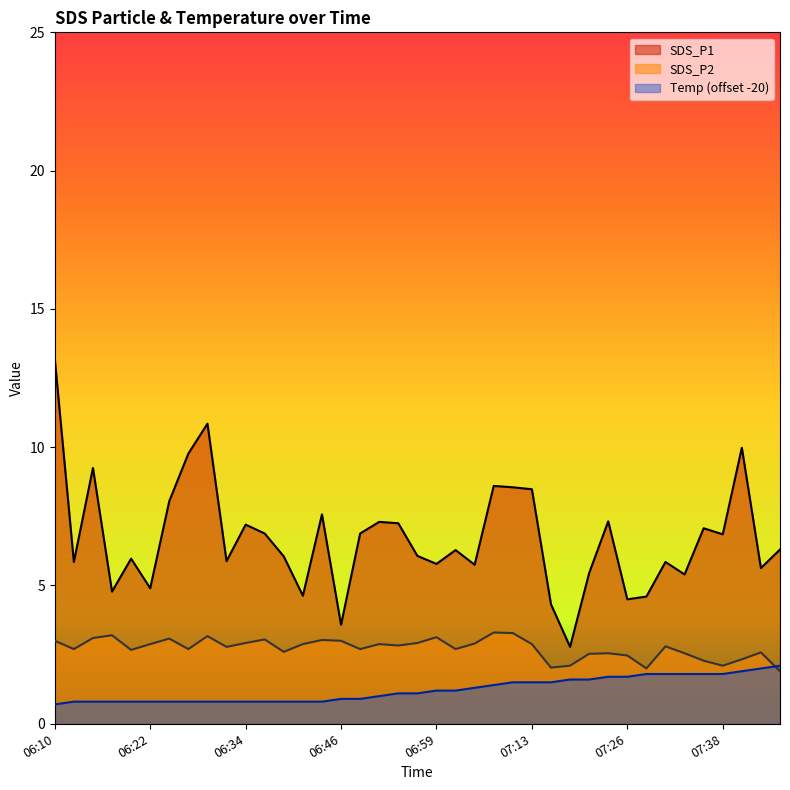

What is the approximate value of SDS_P1 at 07:31?

5.8